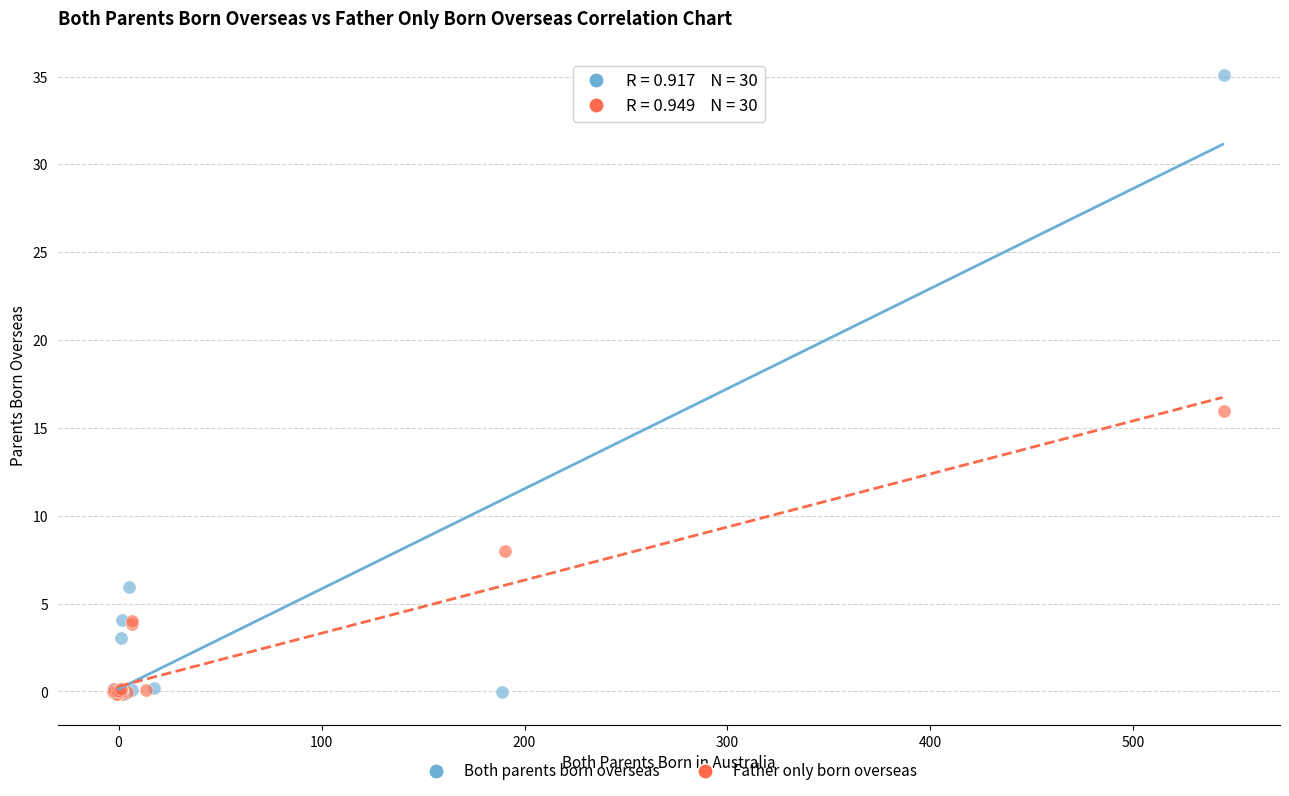

Which series has the largest Y range (max minus min)?

Both parents born overseas